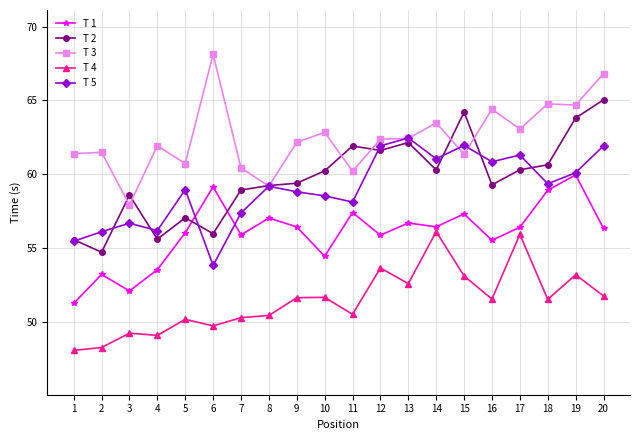

True or false: T 5 has more than 2 interior local peaks.

True